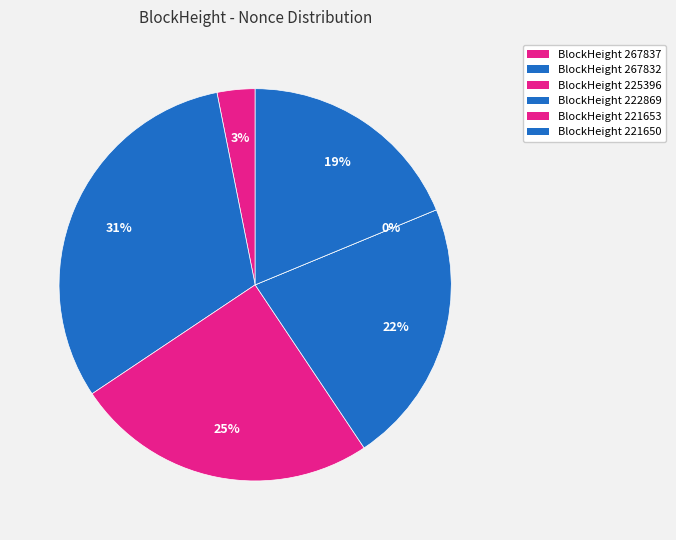

How many segments does this pie chart have?

6